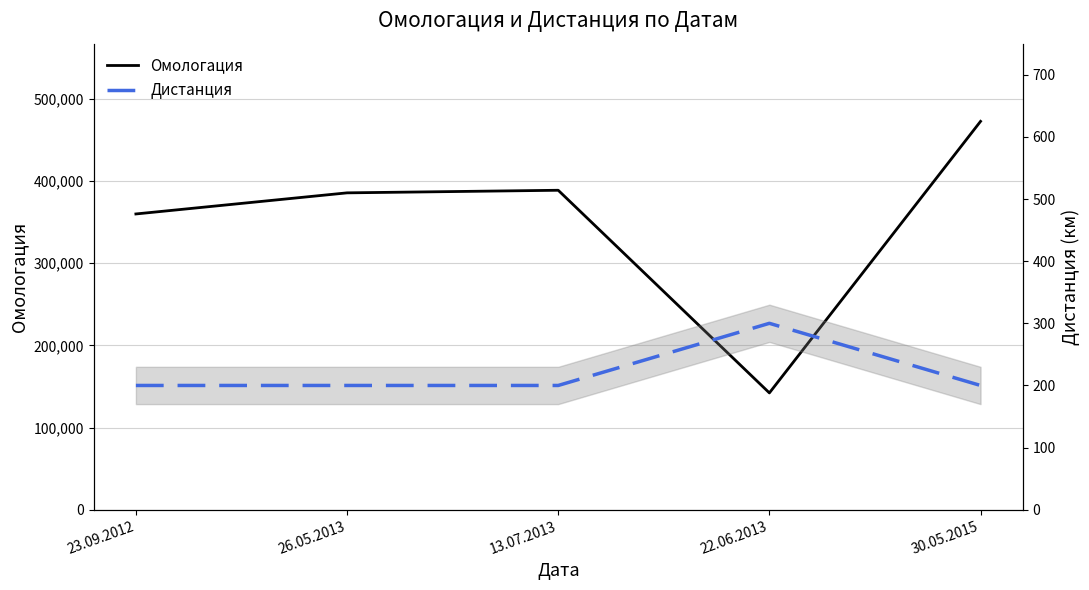

Where does the Омологация series first go above 385521?

13.07.2013